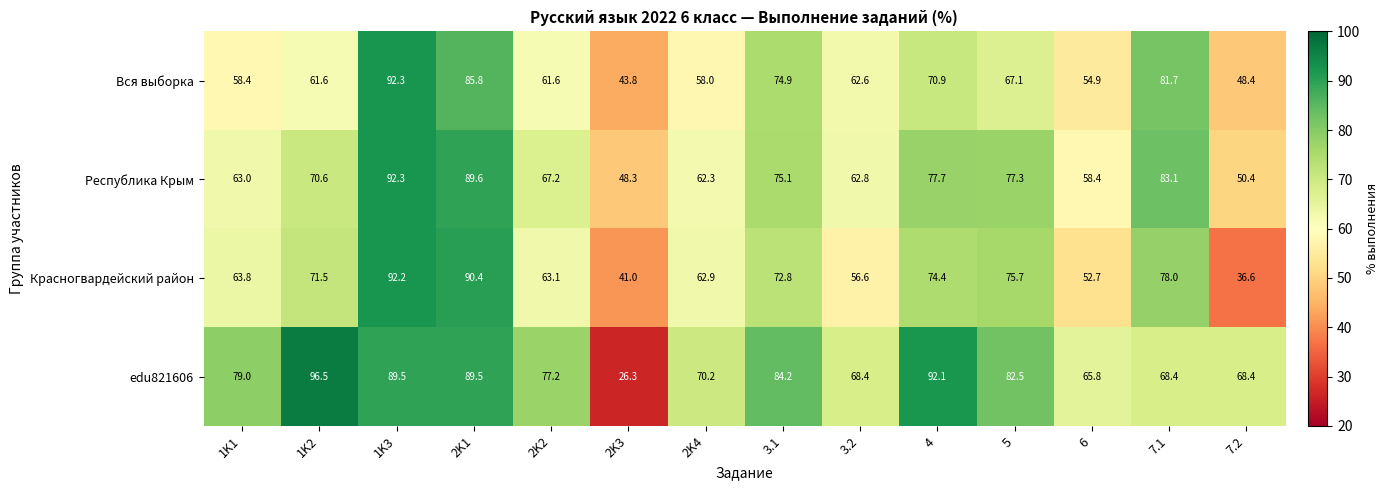

How many data points in edu821606 are less than 79?

7